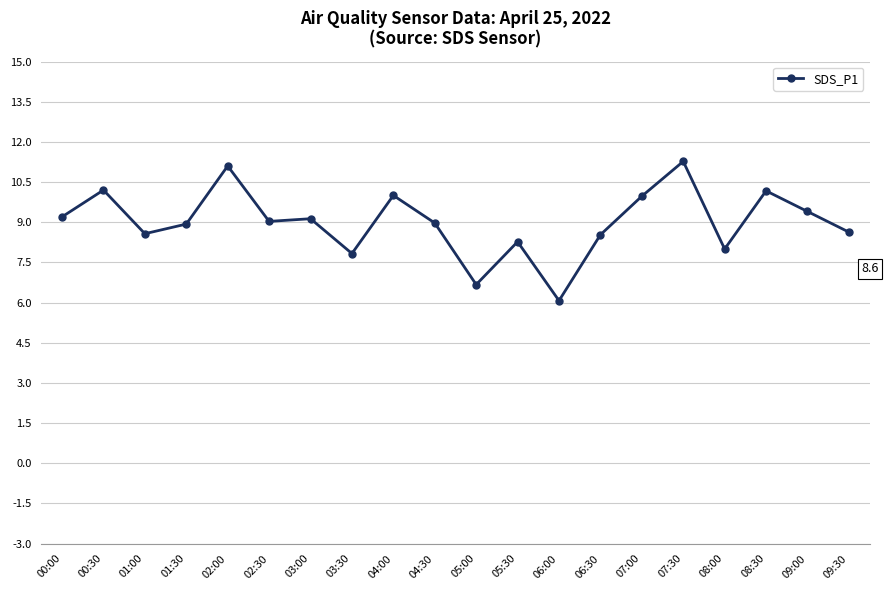

Which label corresponds to the smallest value in the chart?

06:00